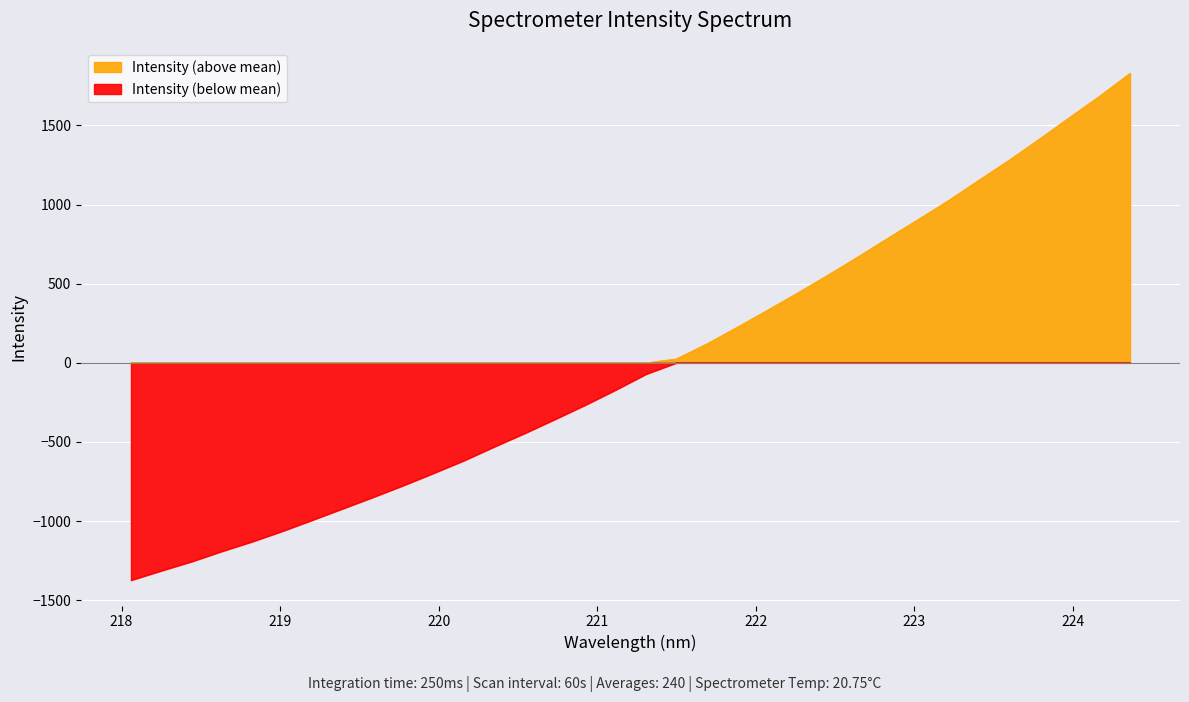

Which label corresponds to the largest value in the chart?

224.3616